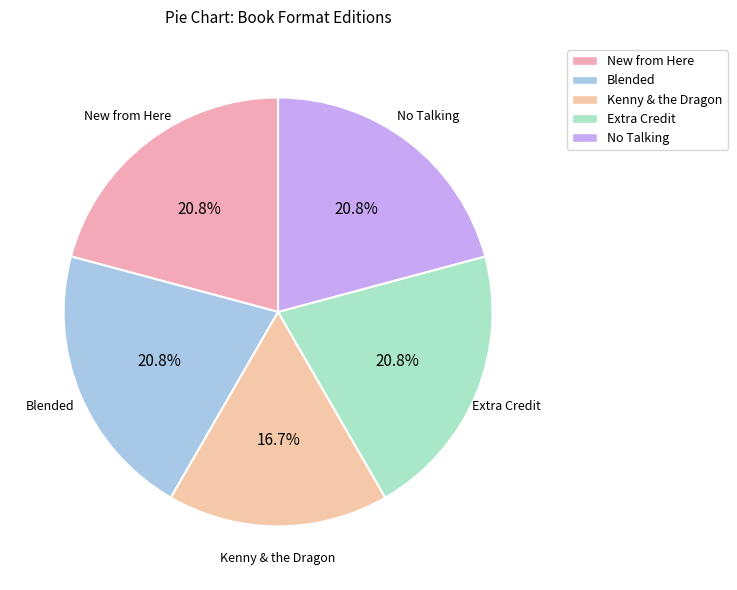

To the nearest percent, what is the average slice percentage?

20%